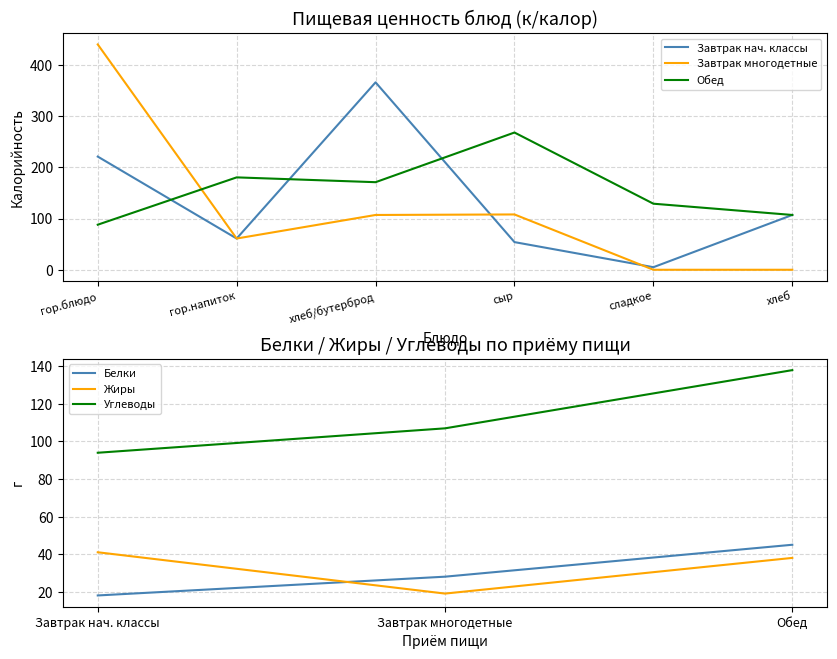

At which label does Завтрак многодетные reach its minimum?

сладкое